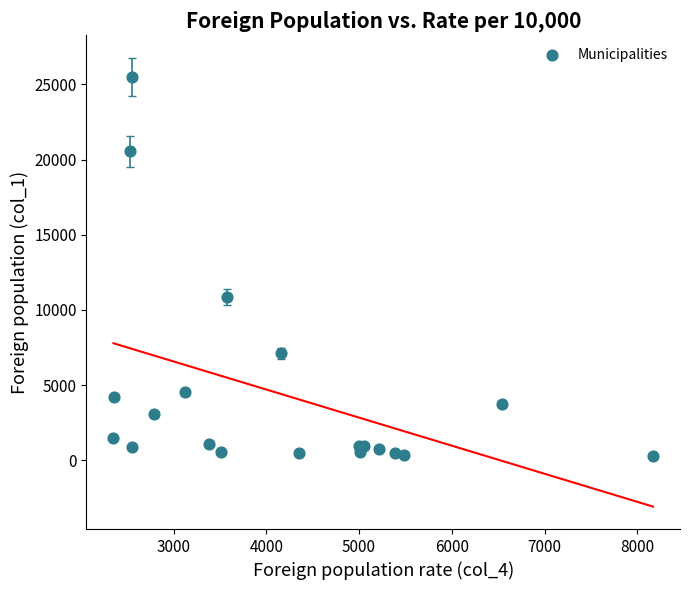

What Y value in the scatter plot is closest to 12900?

10856